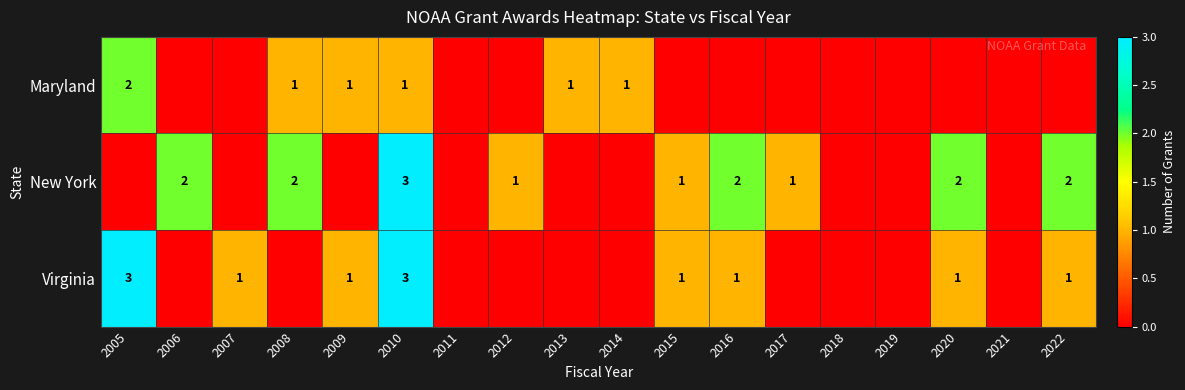

What is the sum of the Virginia values at 2009 and 2010?

4